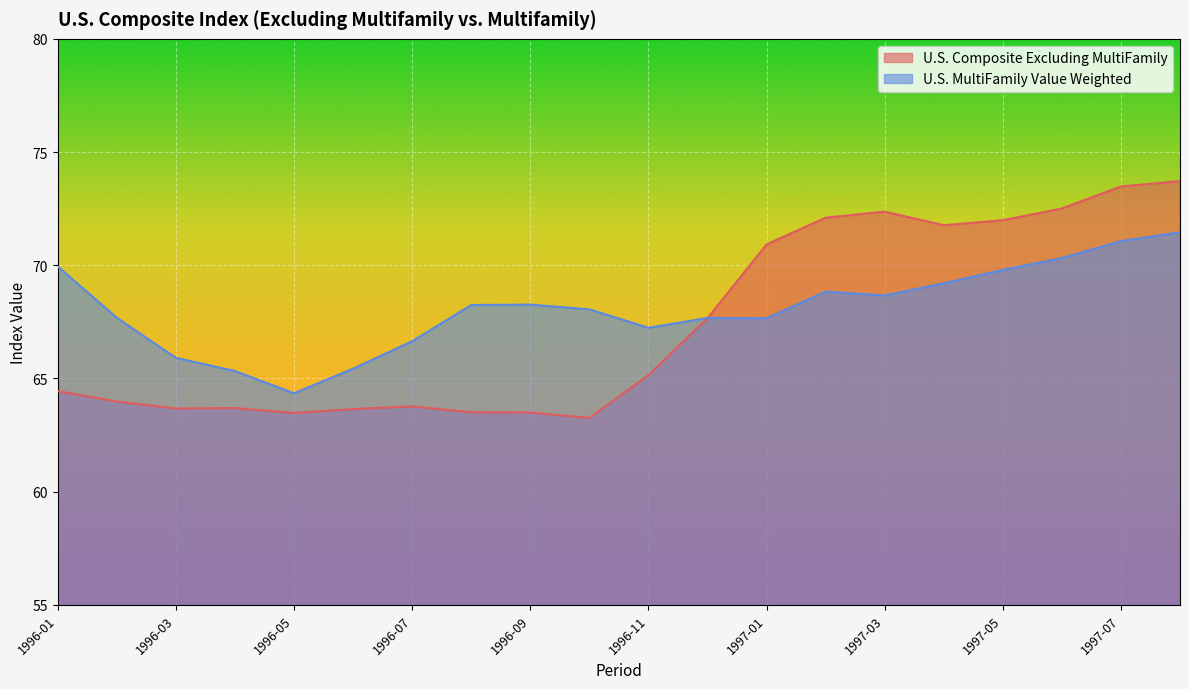

How many values in the U.S. Composite Excluding MultiFamily series are below 65?

10